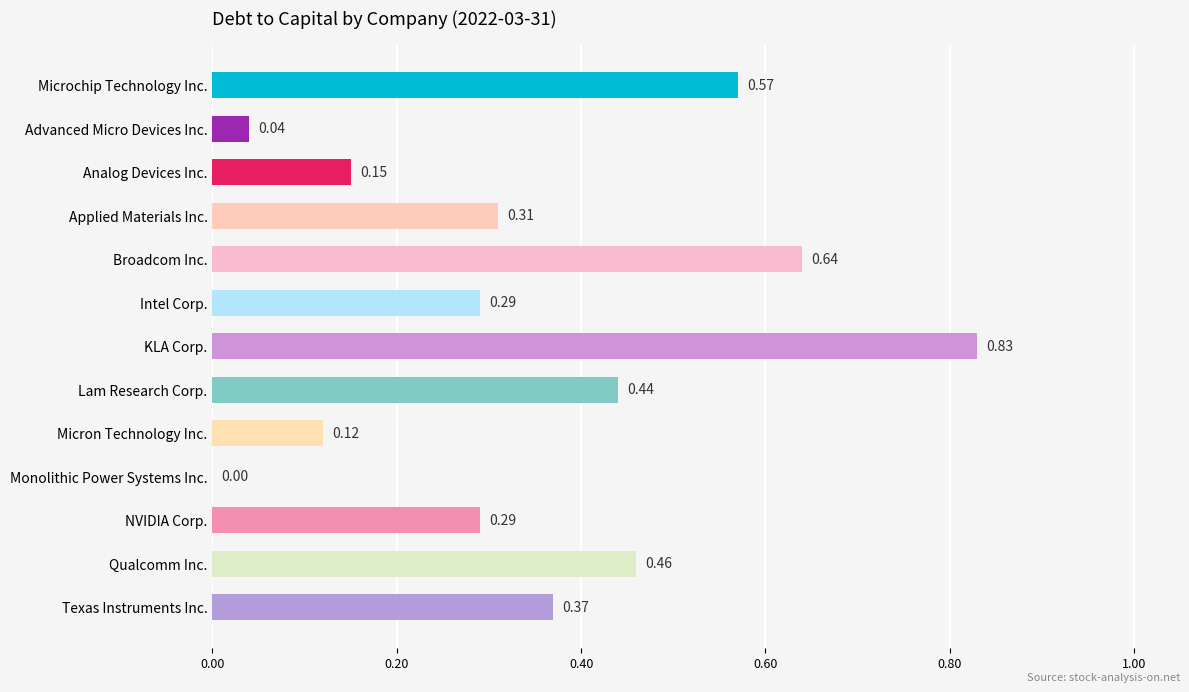

Which has a higher value, Broadcom Inc. or Advanced Micro Devices Inc.?

Broadcom Inc.